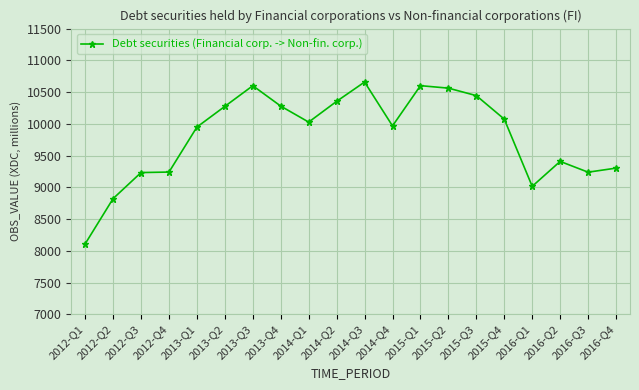

What is the label of the 3rd point from the left?

2012-Q3